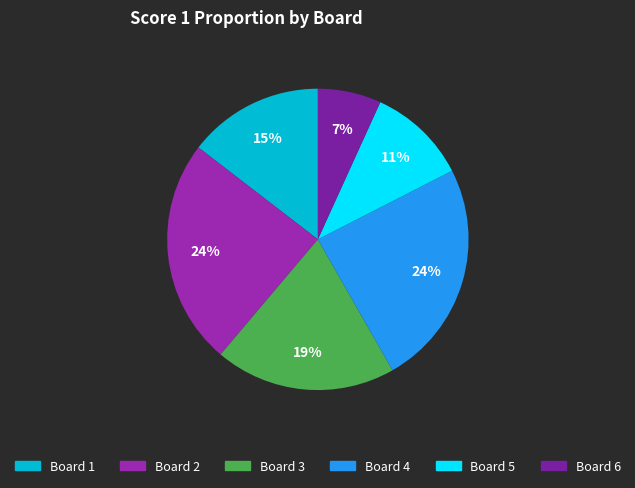

Approximately how many times larger is the value at Board 6 compared to Board 4?

0.3